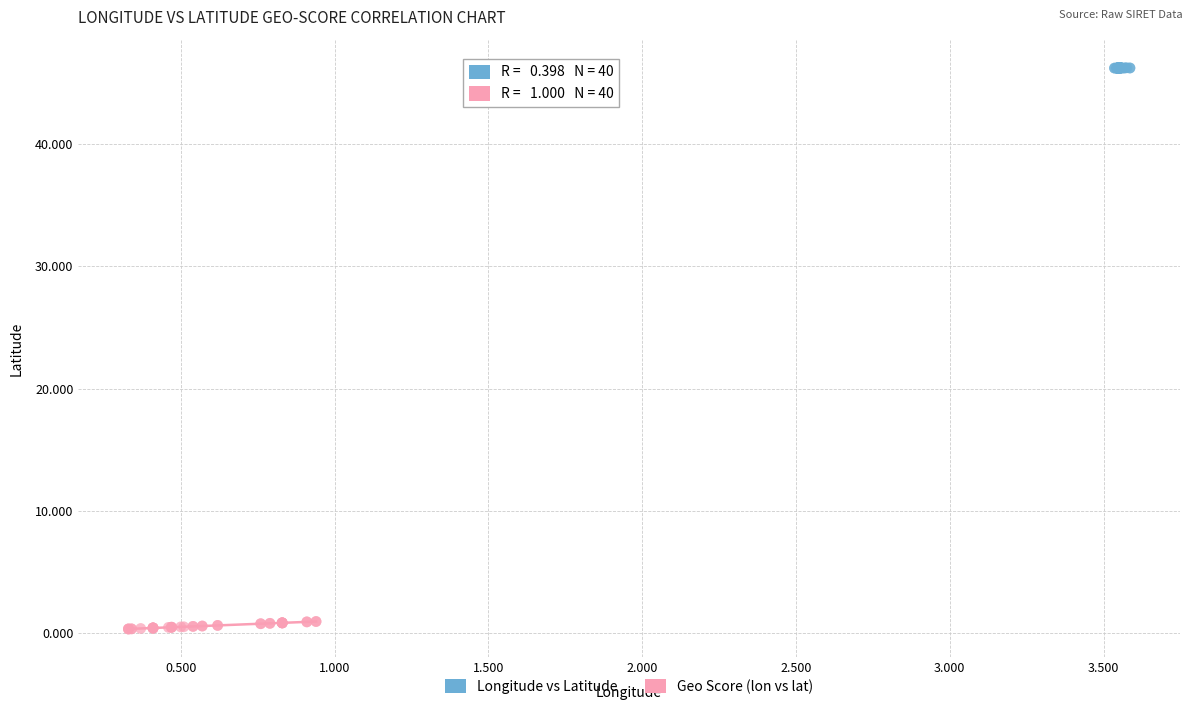

Which series has the largest Y range (max minus min)?

Geo Score (lon vs lat)